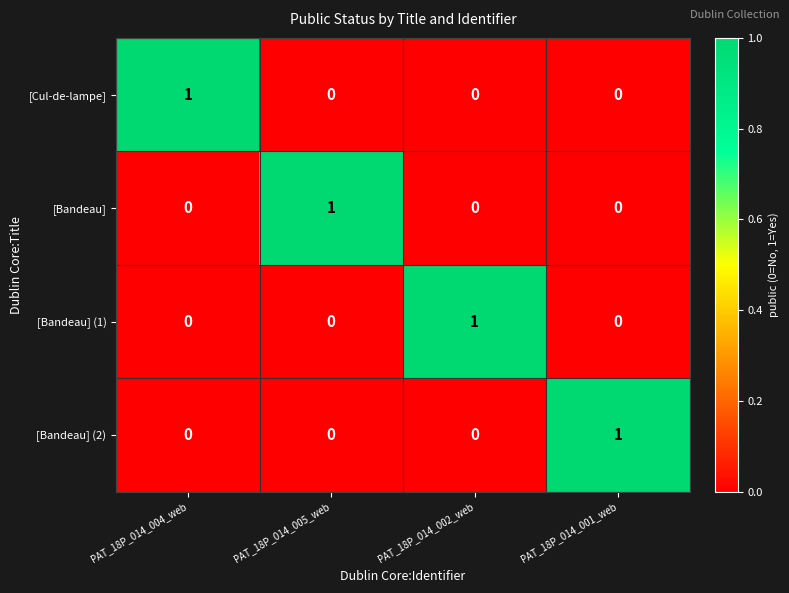

The [Cul-de-lampe] series shows 1 at PAT_18P_014_004_web. True or false?

True